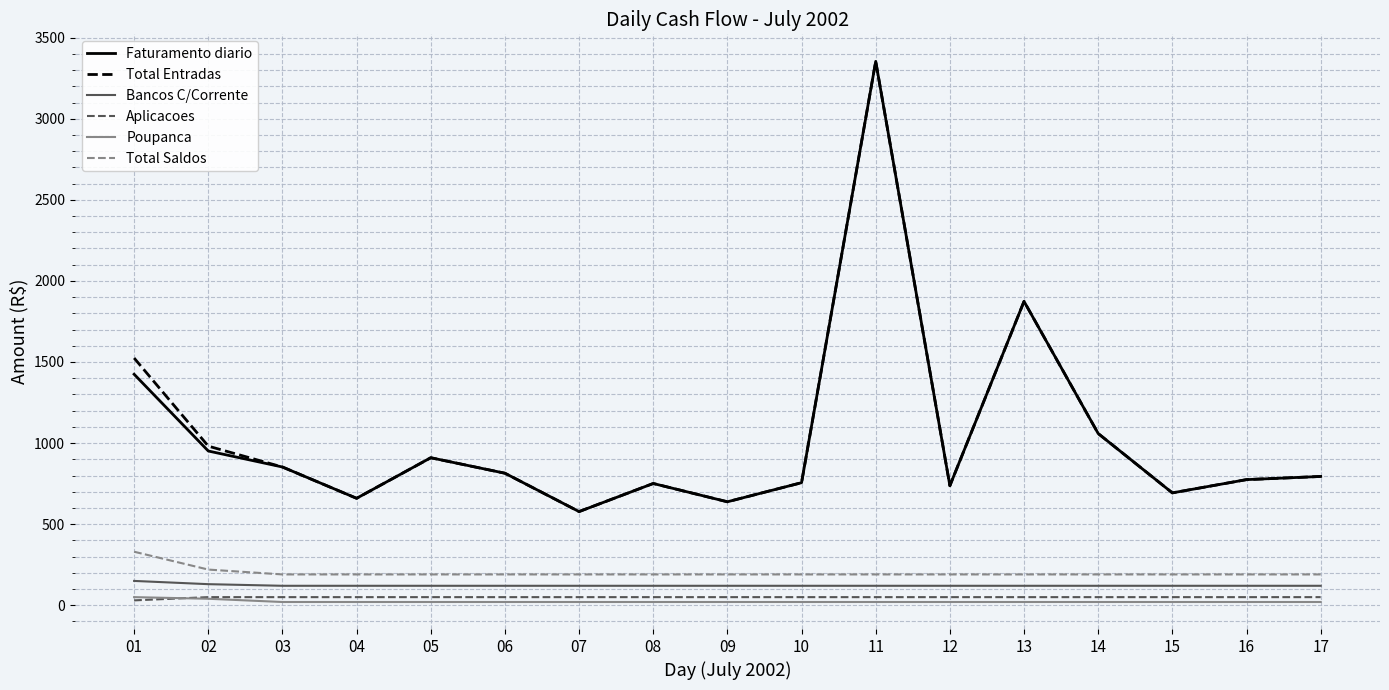

What is the highest value of the Total Entradas series?

3353.9